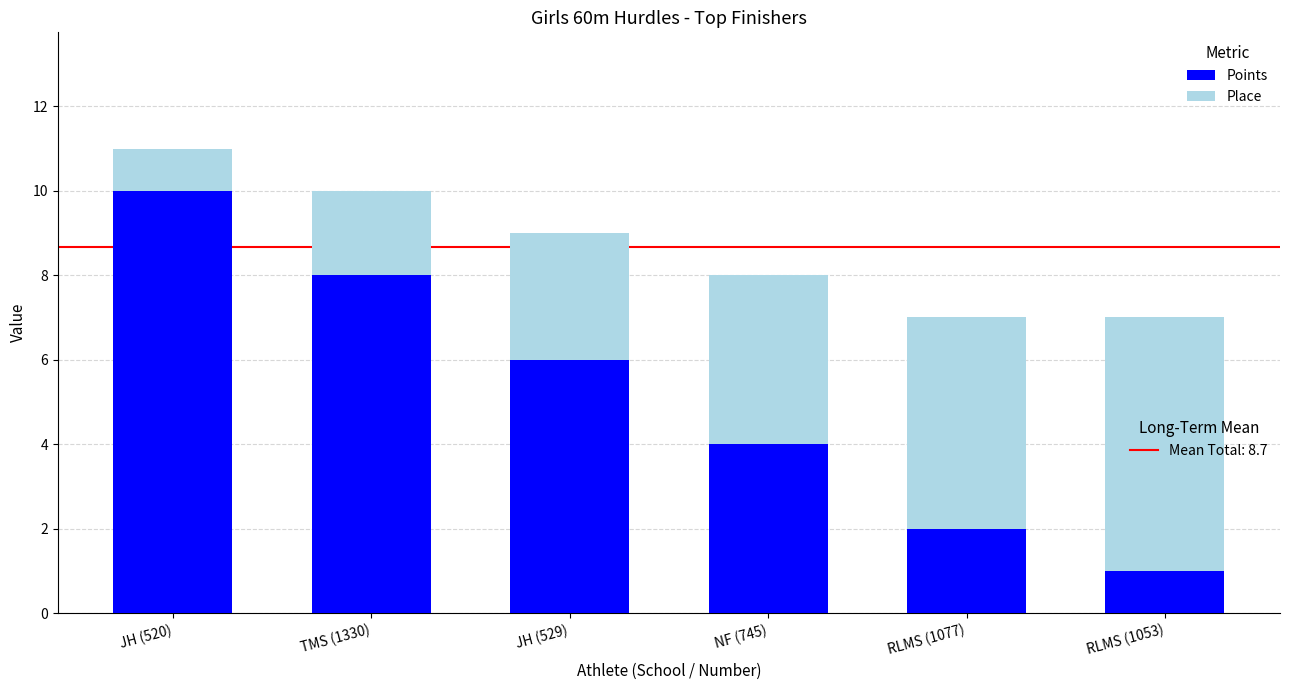

At which category is the sum across all series the highest?

JH (520)